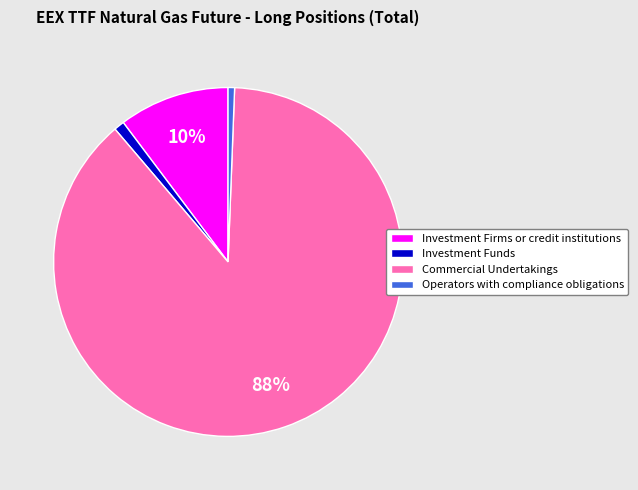

The Operators with compliance obligations slice represents 1% of the pie. True or false?

True